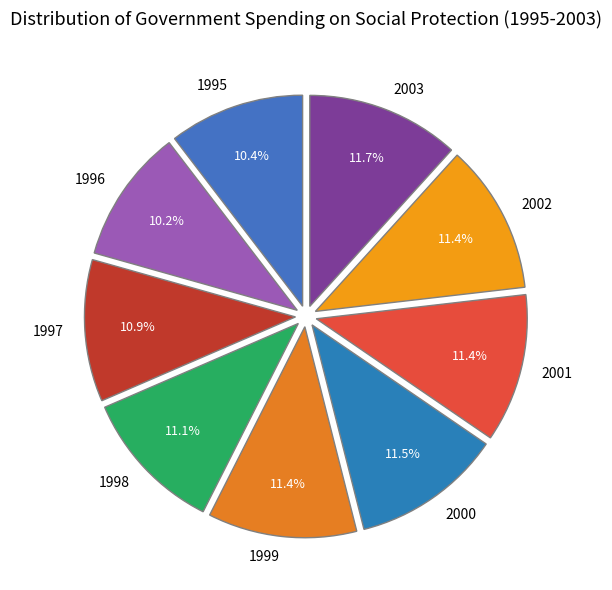

Does 1996 account for over 50% of the chart?

No